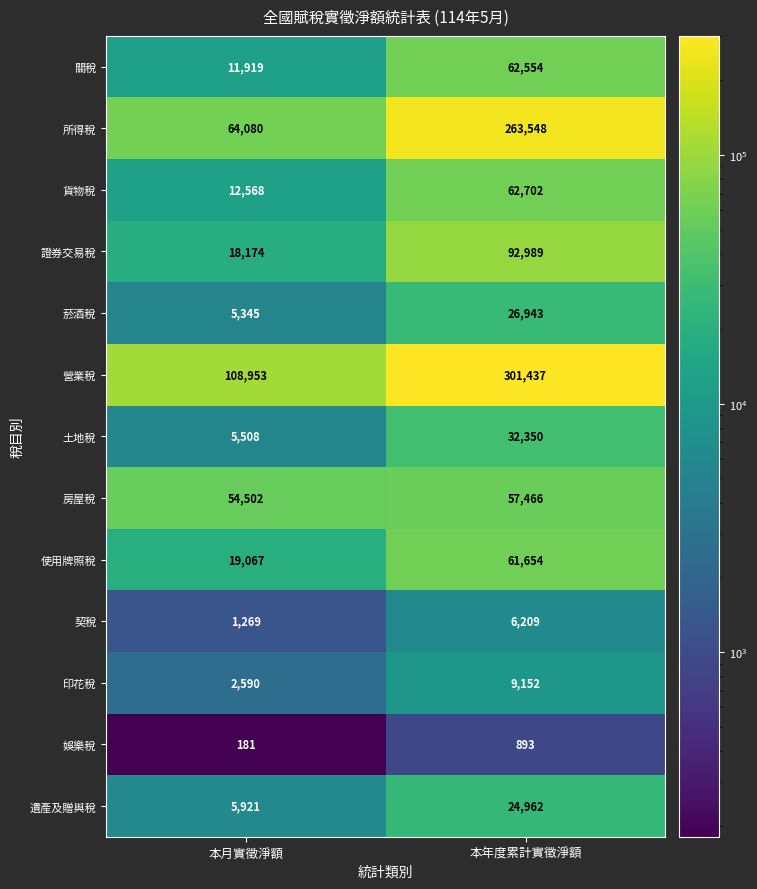

At how many categories does at least one series exceed 229698?

1